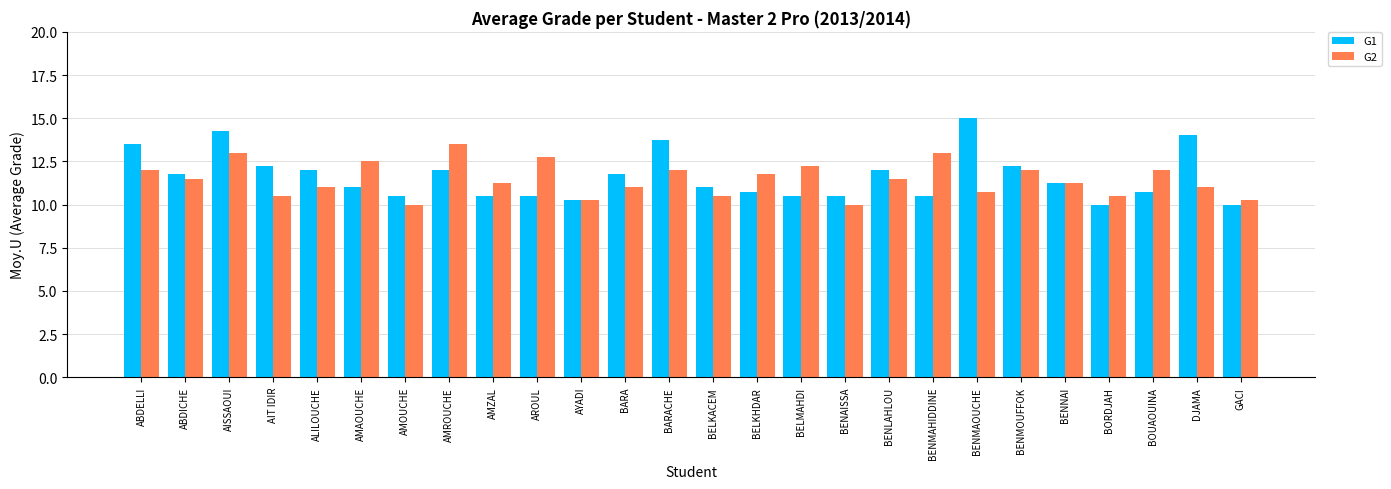

How many distinct data groups are displayed?

2